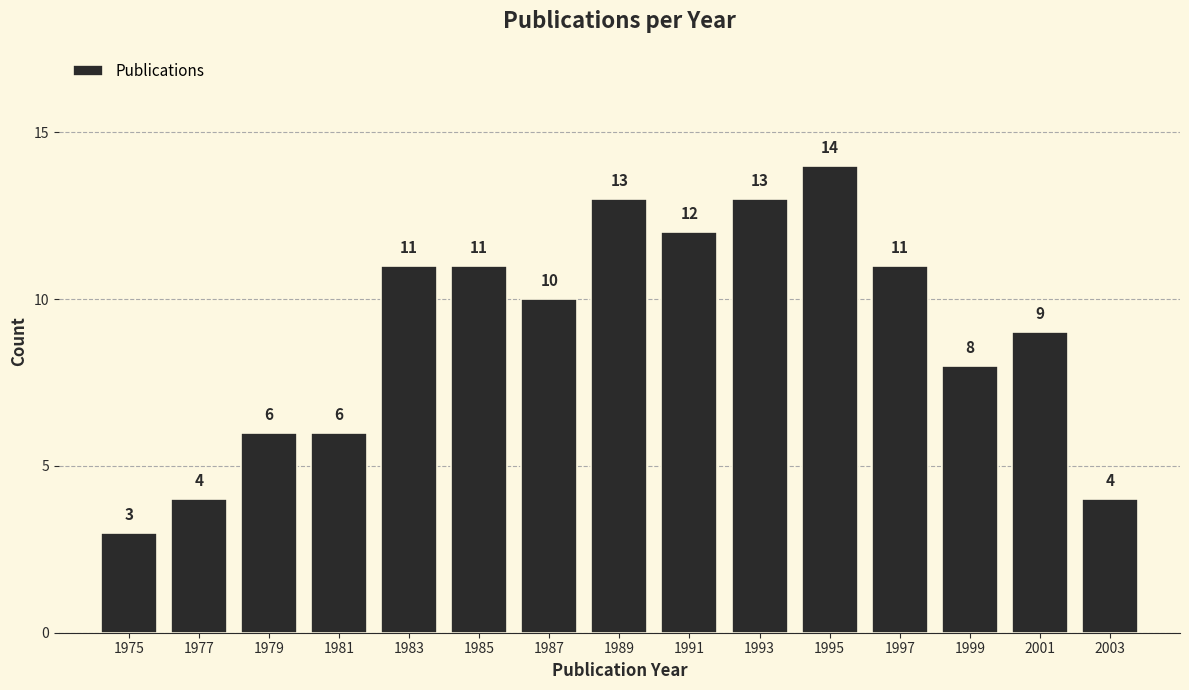

Reading right to left, extract all data points from this chart.

4	9	8	11	14	13	12	13	10	11	11	6	6	4	3